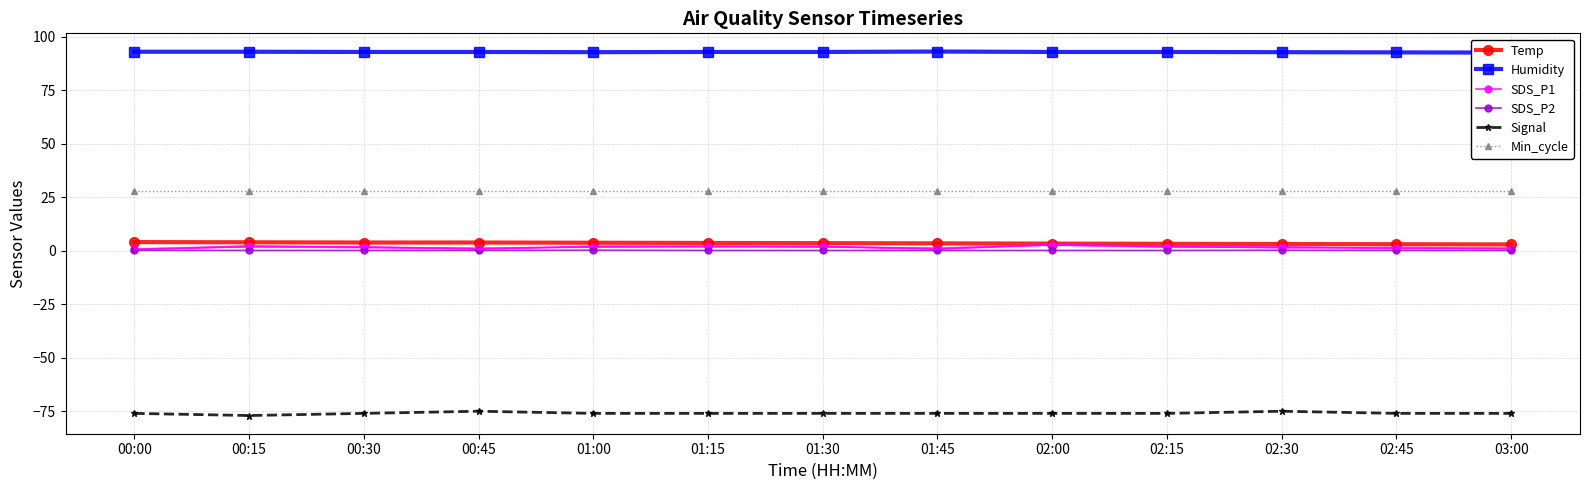

Read the Humidity value at 01:30.

92.8